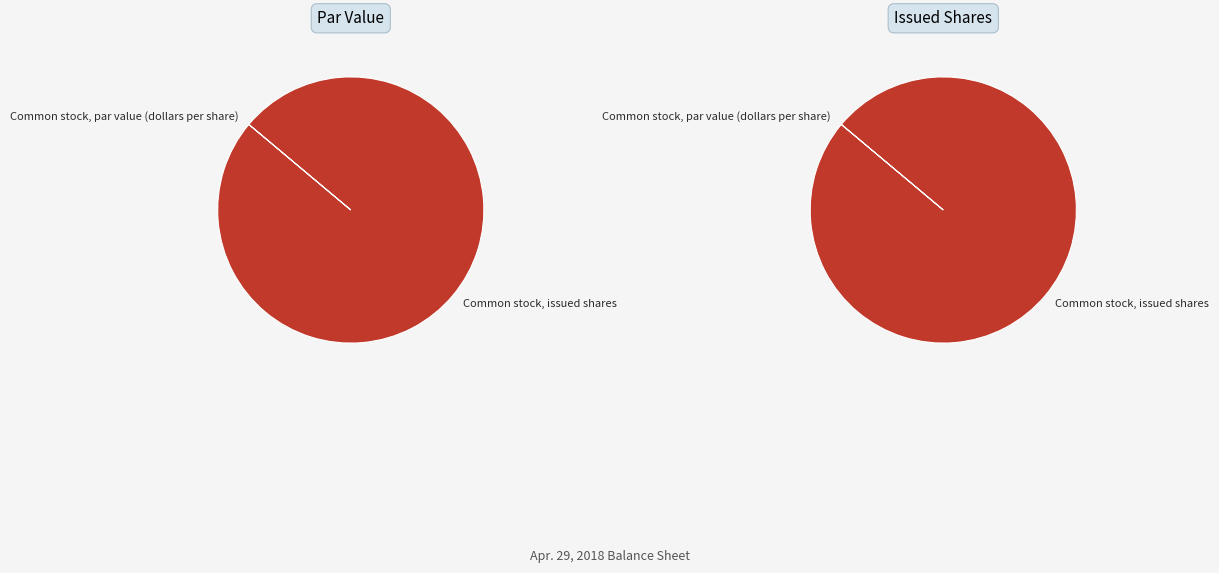

To the nearest percent, what portion does Common stock, issued shares represent?

100%